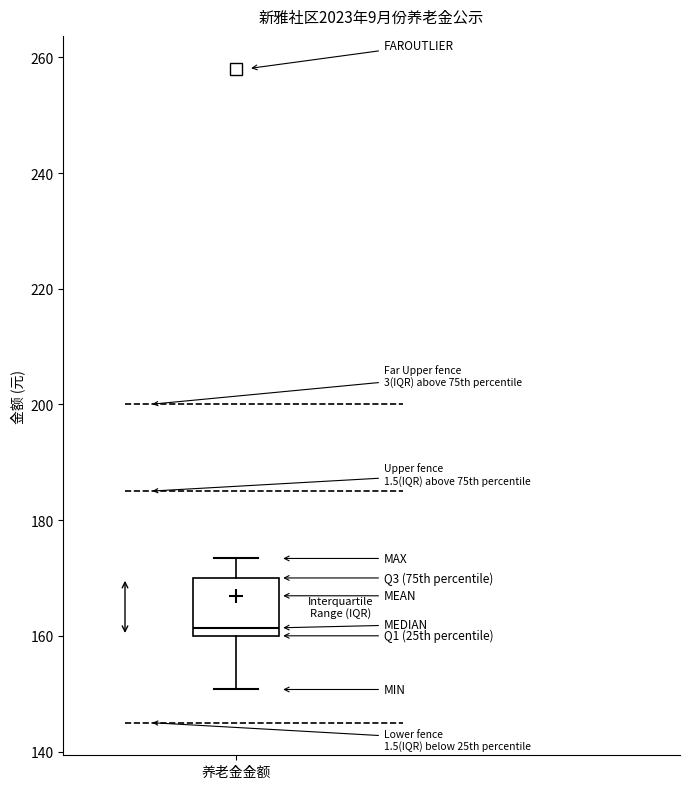

Where is the upper edge of the box for 养老金金额 on the y-axis? The values are not printed on the chart, so give them approximately, as read against the axis.

170